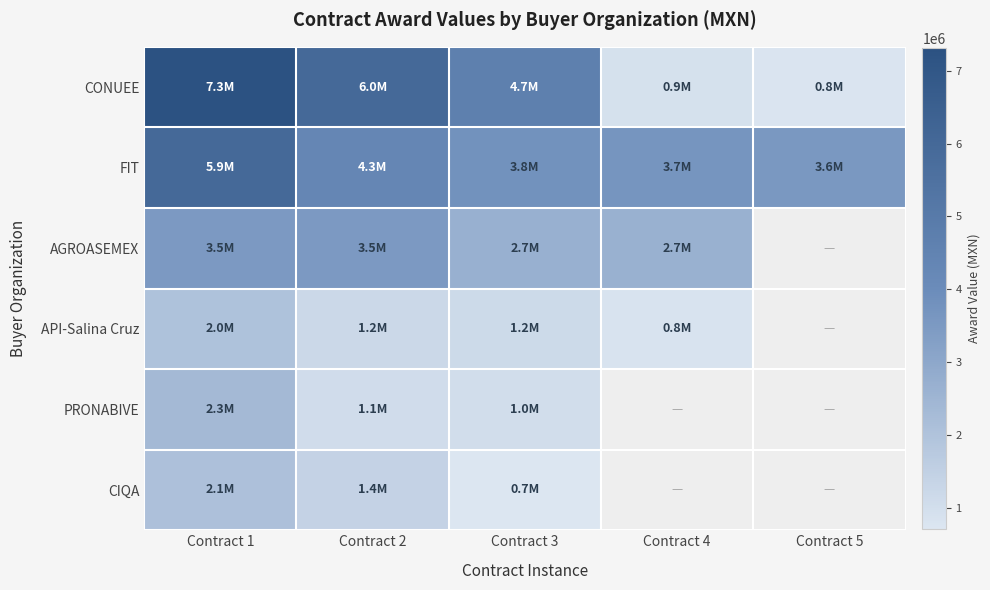

The value of PRONABIVE at Contract 3 is 1038780.0. True or false?

True